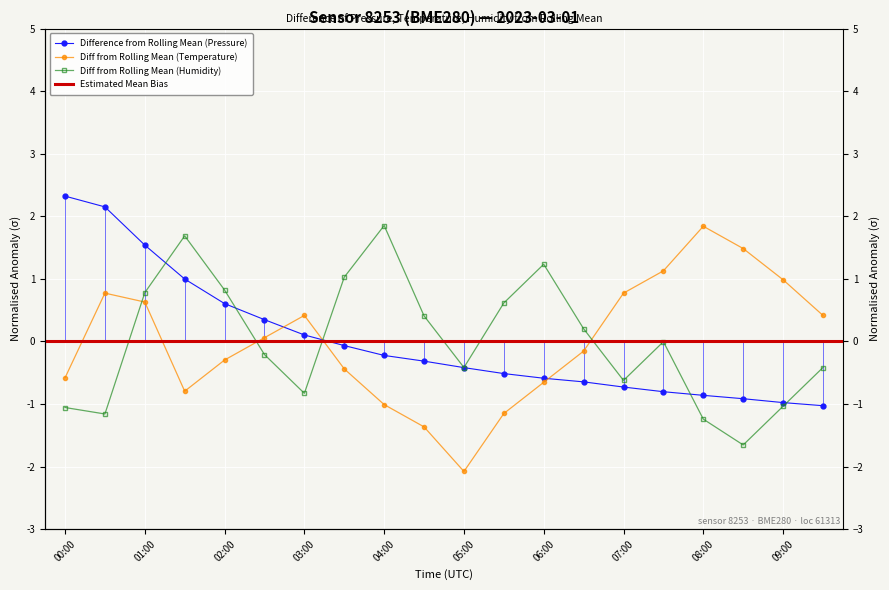

What is the approximate value of pressure at 02:00?

0.6